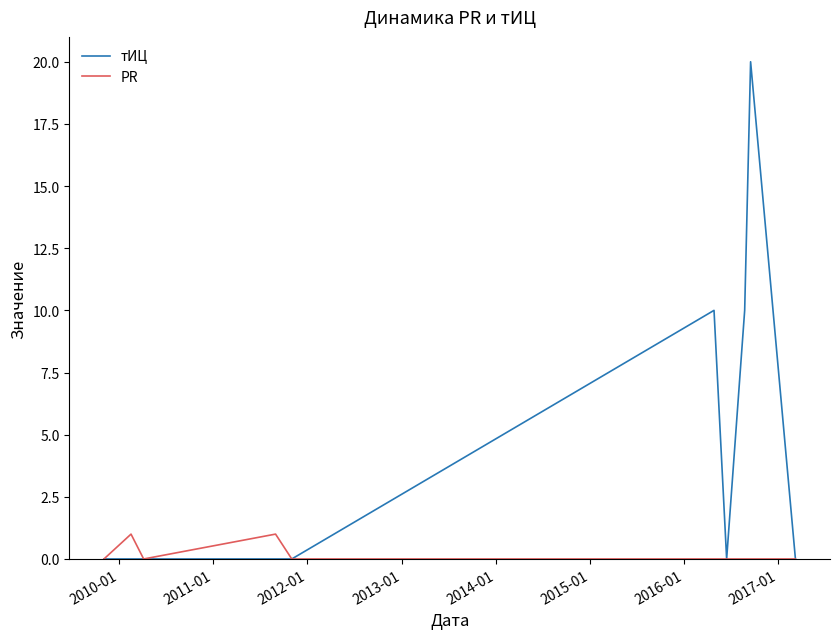

What is the greatest value displayed?

20